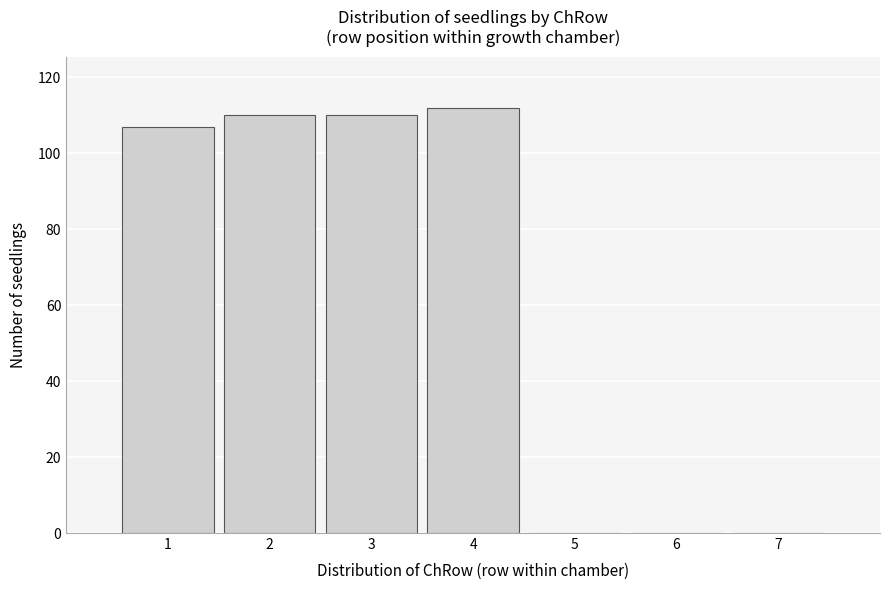

Reading left to right, transcribe this chart: for each bar, give the range it covers on the x-axis and its height. The values are not printed on the chart, so give them approximately, as read against the axis.

0.5 to 1.5: 108
1.5 to 2.5: 110
2.5 to 3.5: 110
3.5 to 4.5: 112
4.5 to 5.5: 0
5.5 to 6.5: 0
6.5 to 7.5: 0